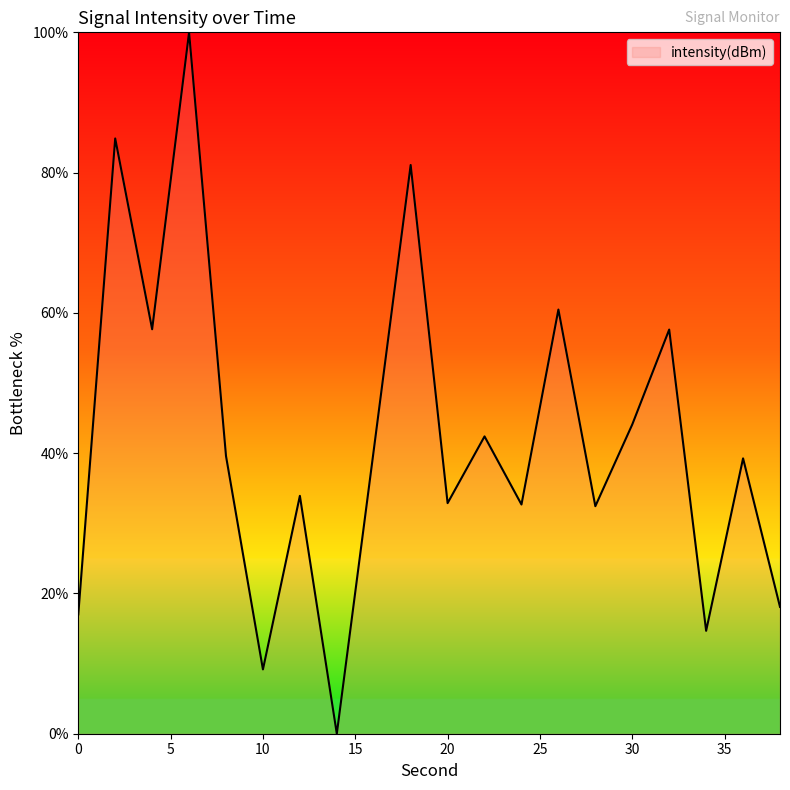

What is the greatest value displayed?

100.0